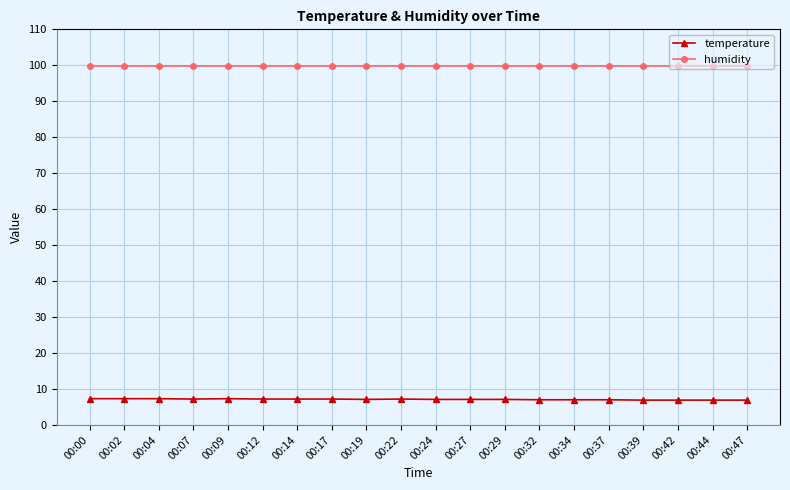

Rank the series at 00:19 from highest to lowest value.

humidity, temperature